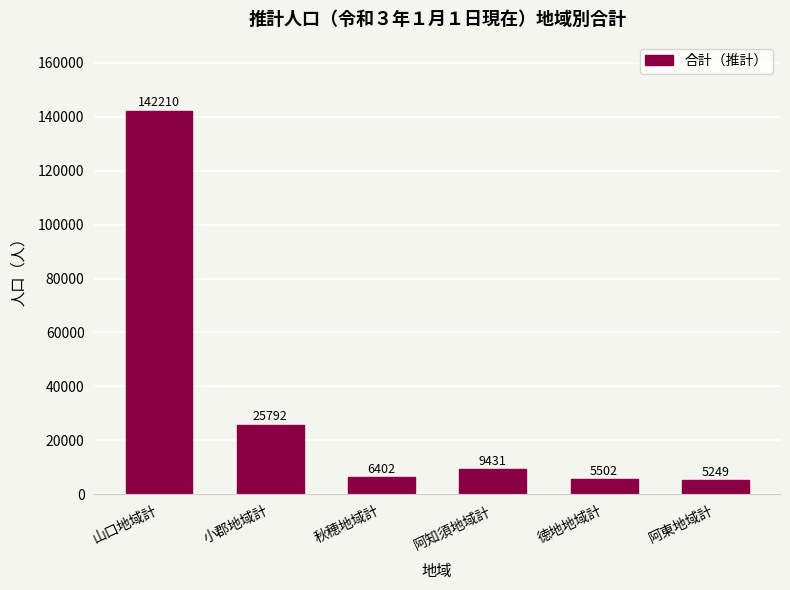

Does the chart contain stacked bars?

No